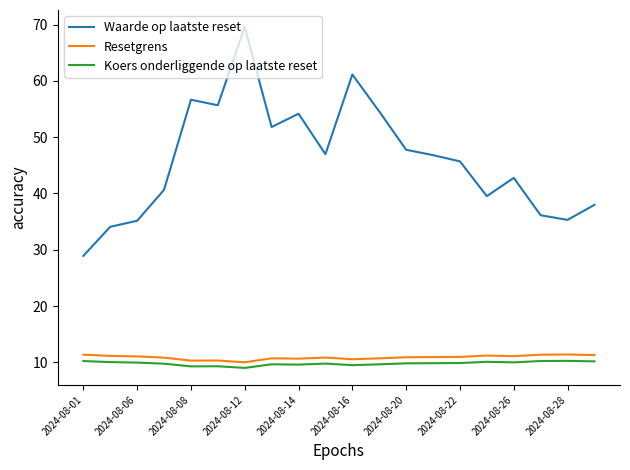

What is the smallest value displayed?

9.0